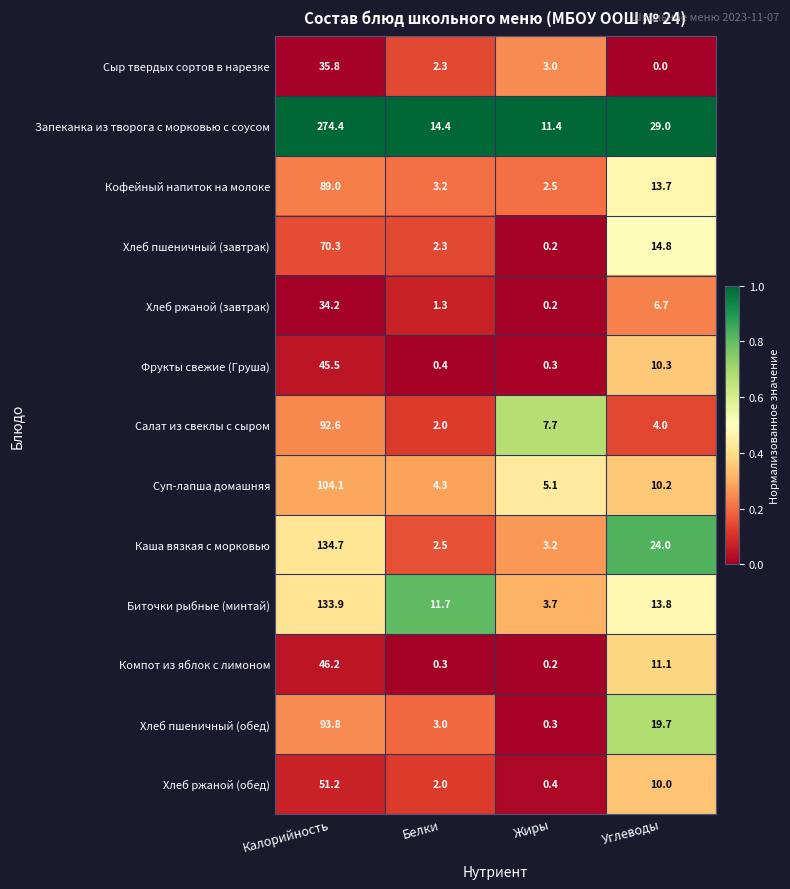

The value of Биточки рыбные (минтай) at Белки is 11.7. True or false?

True